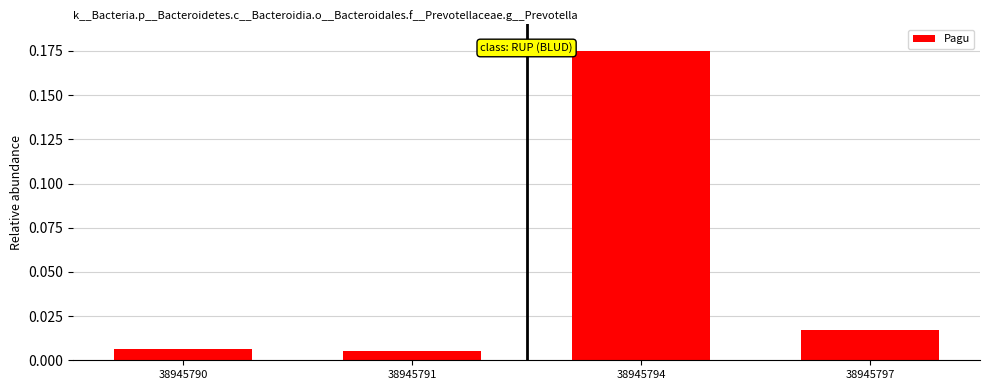

At which category does the chart reach its peak across all series?

38945794